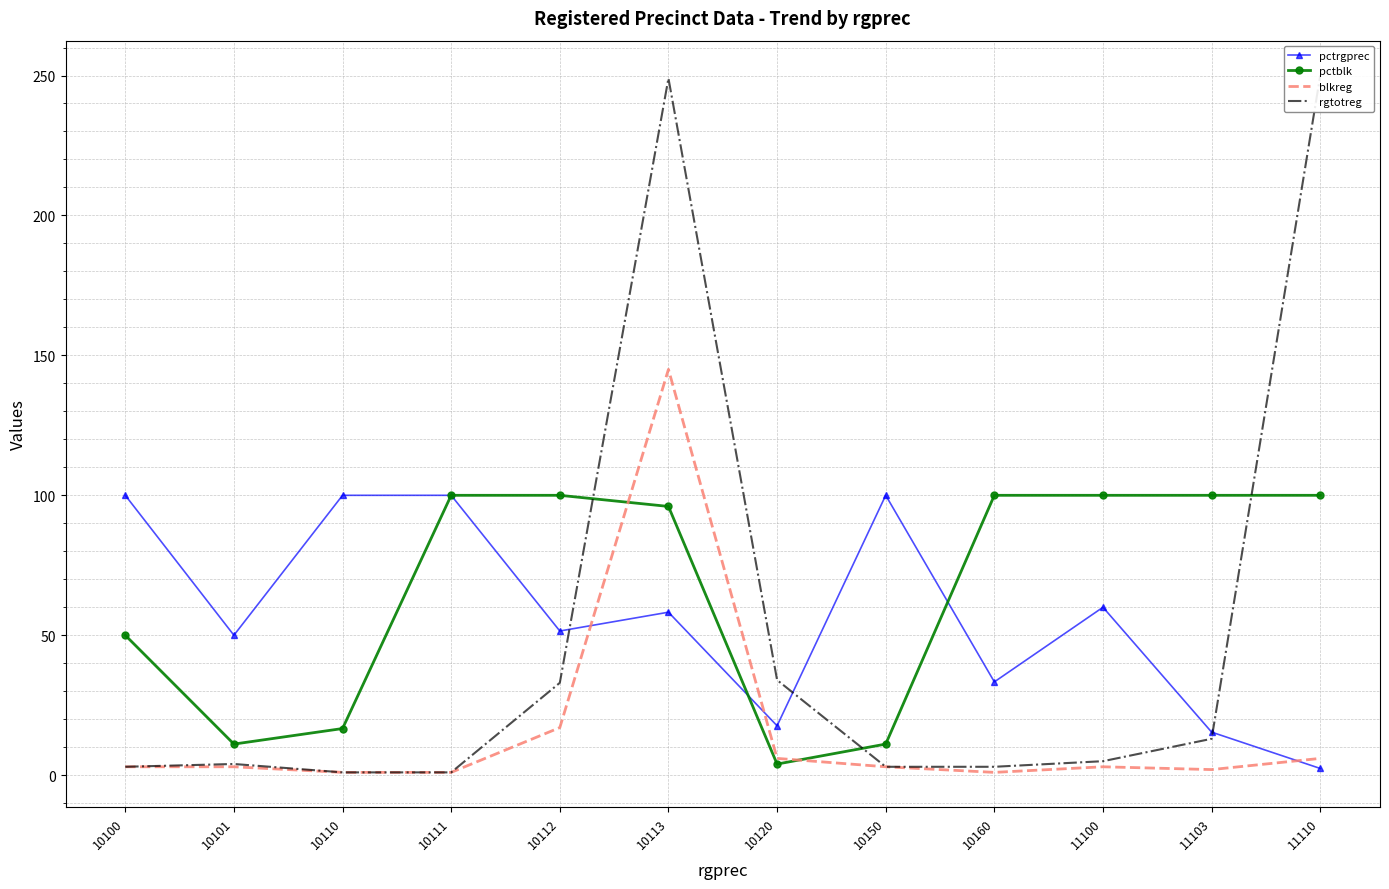

What is the difference between the highest and lowest values at 11100?

97.0